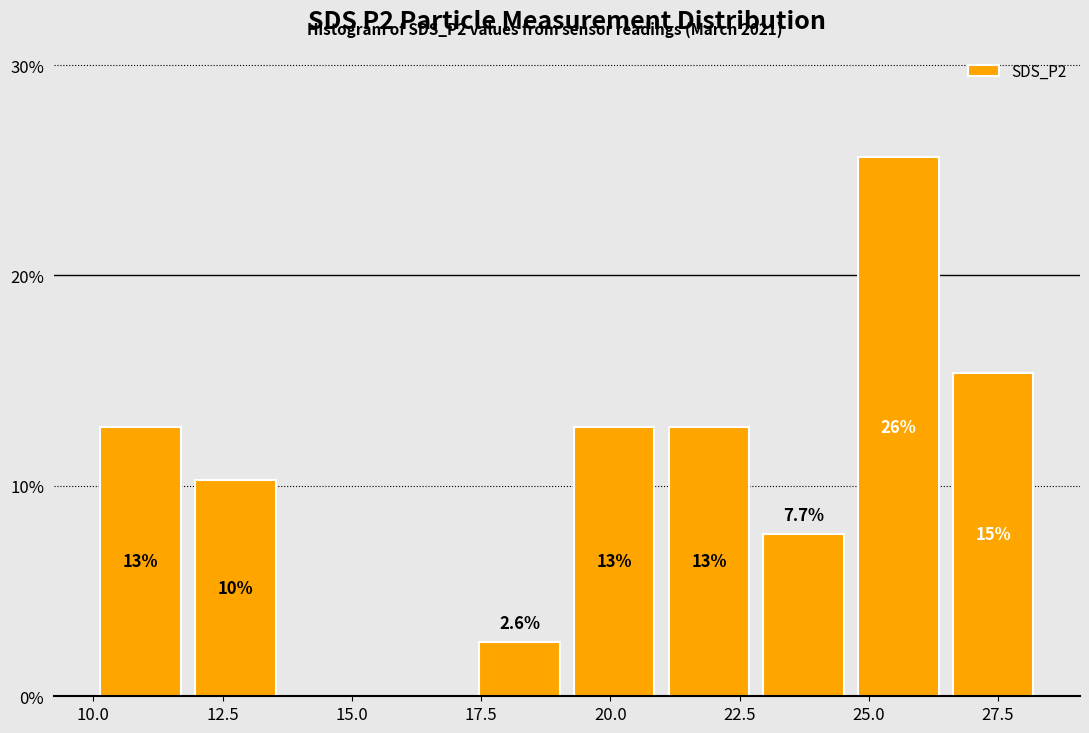

Around what value on the x-axis is the tallest bar? Give the approximate position of its centre, as read against the axis.

25.5